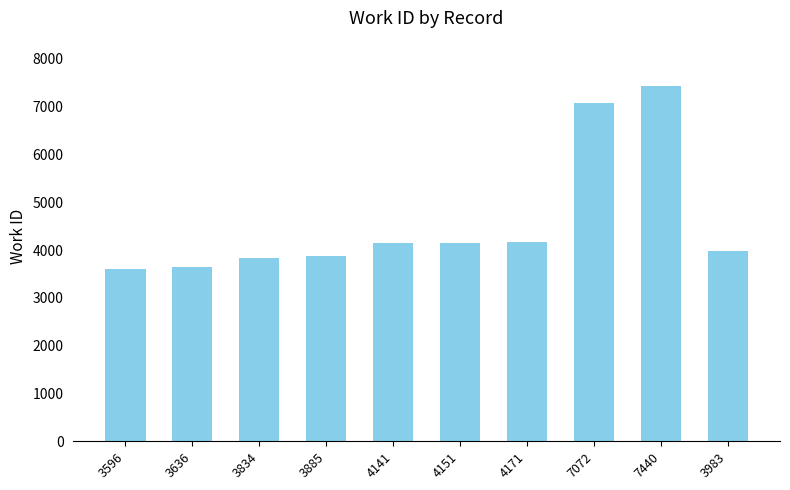

Which label corresponds to the largest value in the chart?

7440